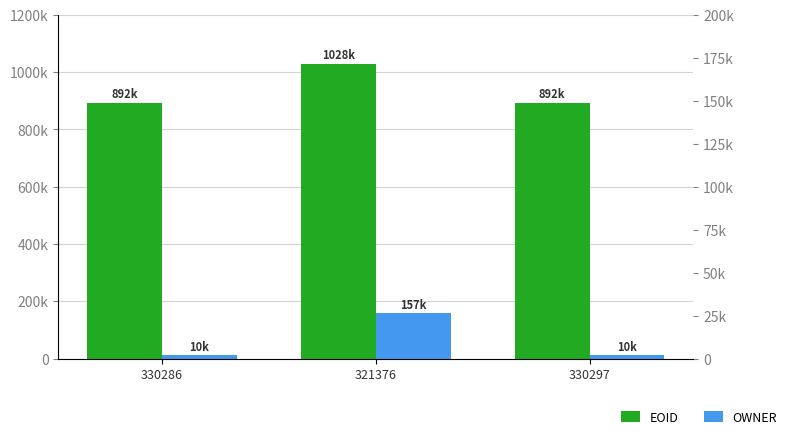

What are all the series names shown in the legend?

EOID, OWNER